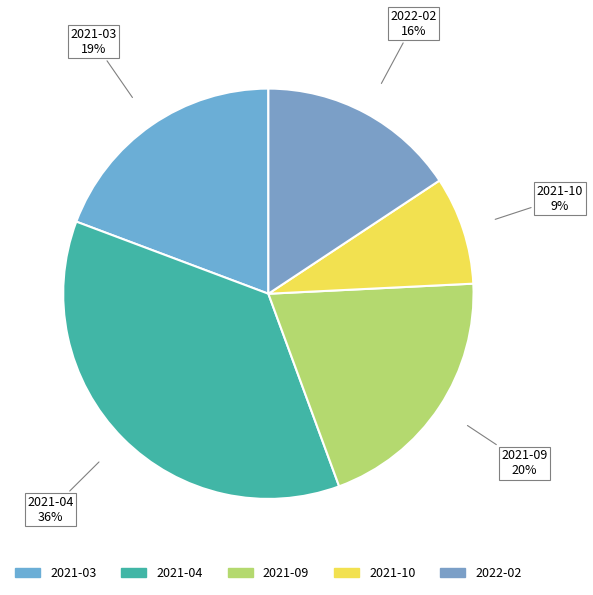

Do 2021-09 and 2021-03 together represent more than half of the pie?

No